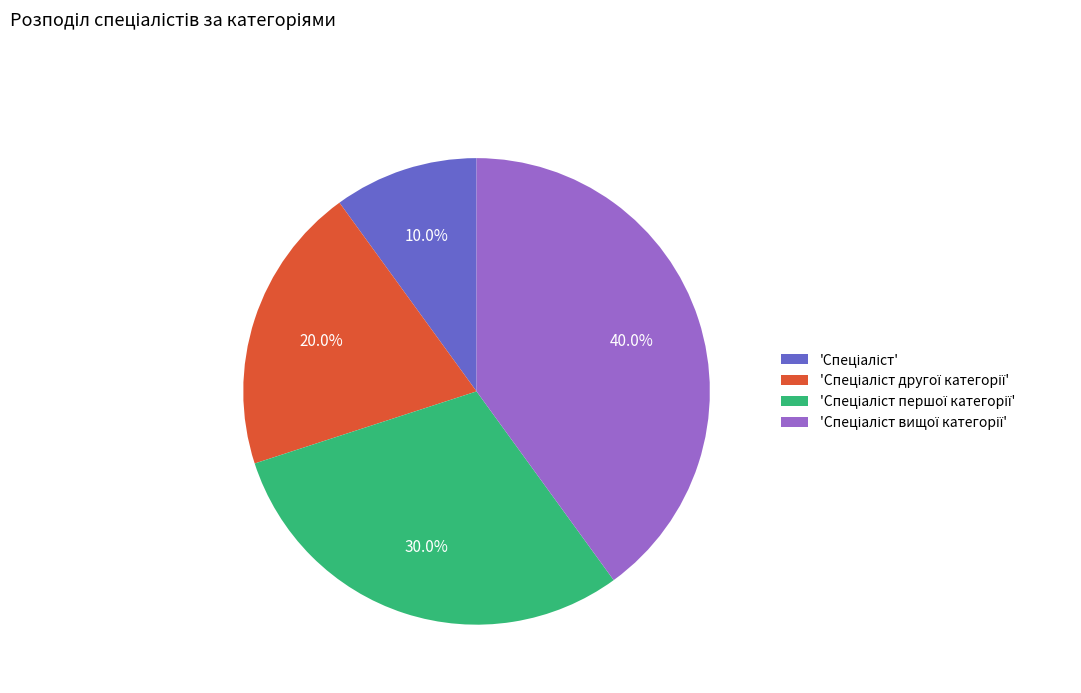

Does any single category account for the majority?

No